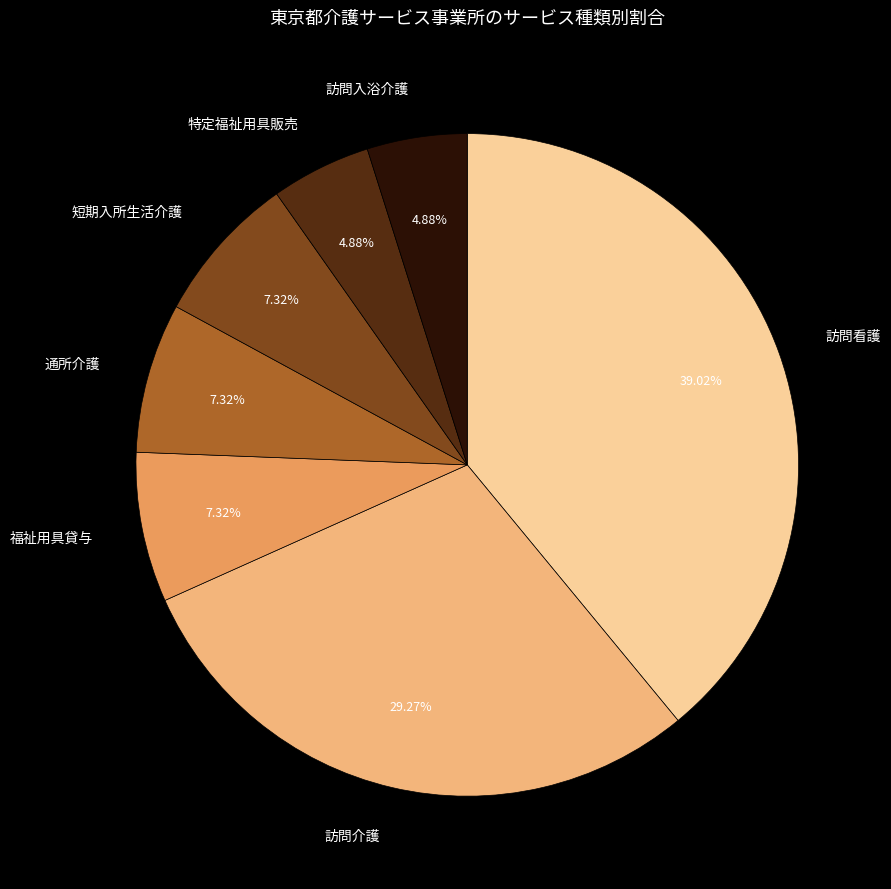

How many segments does this pie chart have?

7